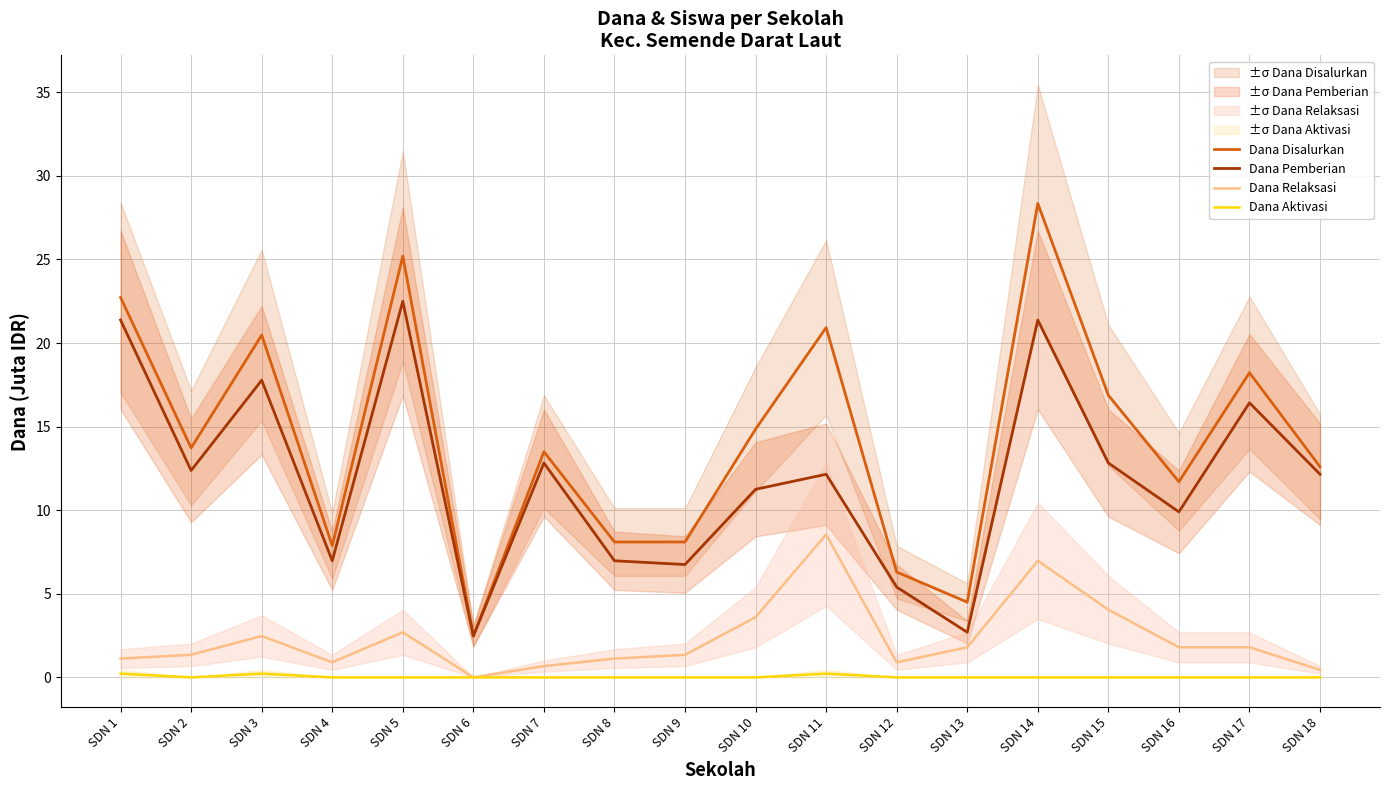

The Dana Disalurkan series shows 12.6 at SDN 1. True or false?

False